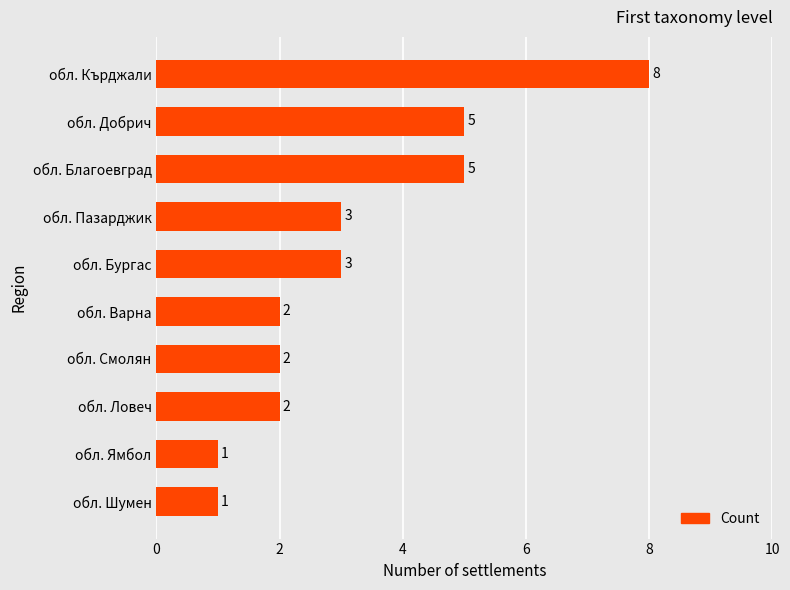

Is it true that the value at обл. Бургас is 3?

True